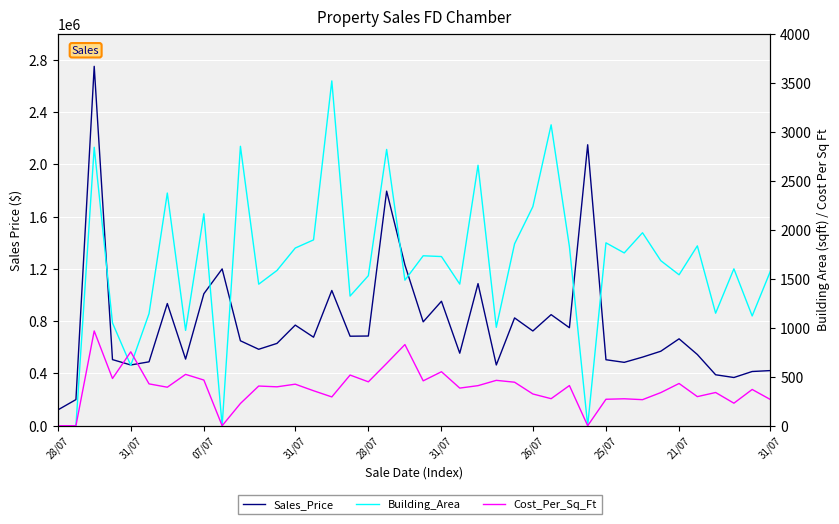

True or false: Cost_Per_Sq_Ft has a value of 482 at 31/07.

True